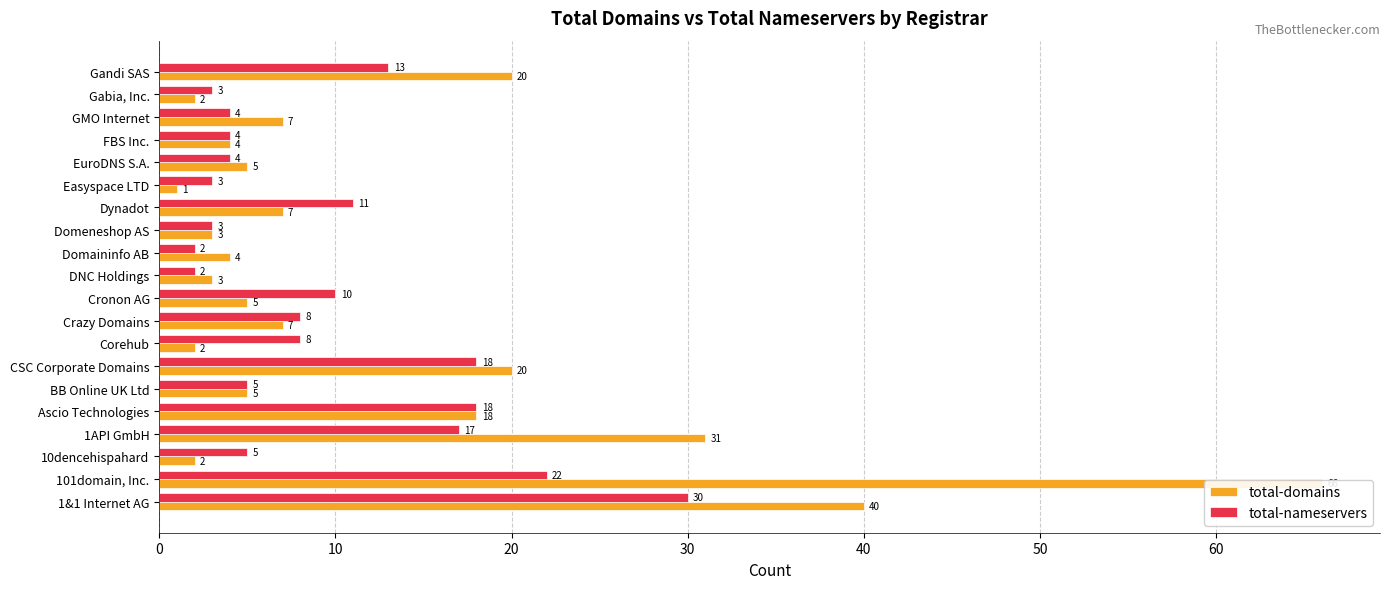

At BB Online UK Ltd, list the series in order from smallest to largest.

total-domains, total-nameservers